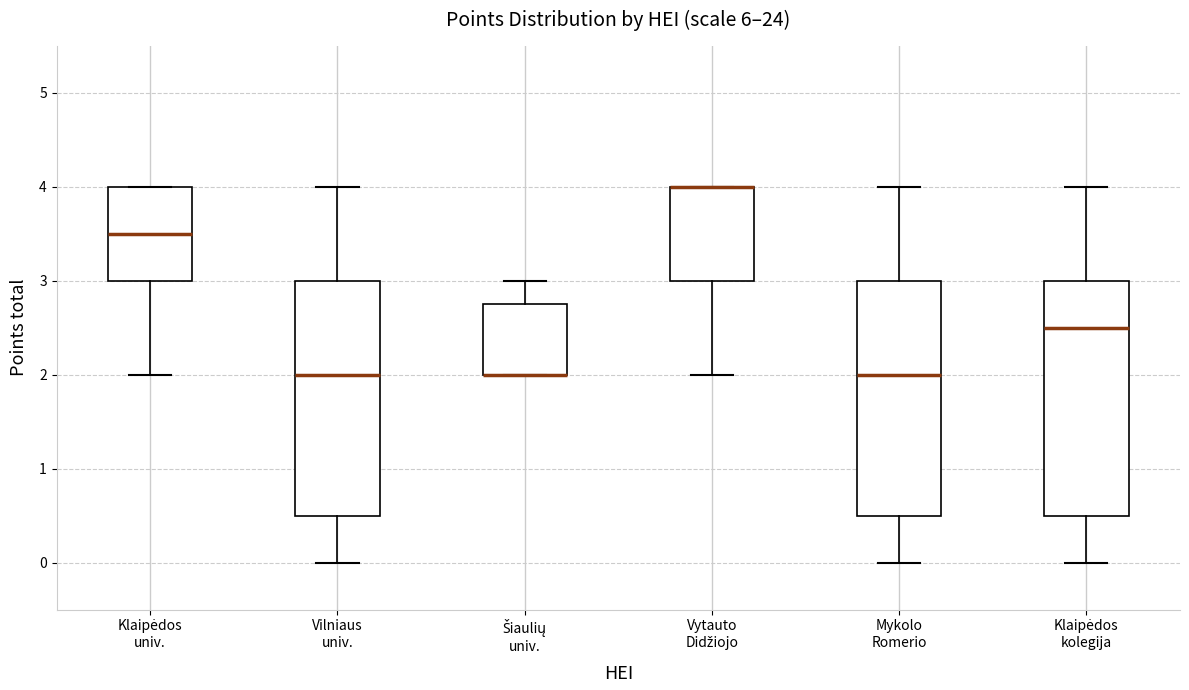

Reading left to right, transcribe this box plot: for each box, give where its median line is, the range the box spans, and where its two whiskers end, as read against the y-axis. The values are not printed on the chart, so give them approximately, as read against the axis.

Klaipėdos univ.: median 3.5, box 3.0 to 4.0, whiskers 2.0 to 4.0
Vilniaus univ.: median 2.0, box 0.5 to 3.0, whiskers 0.0 to 4.0
Šiaulių univ.: median 2.0 (drawn on the box's lower edge), box 2.0 to 2.8, whiskers 2.0 to 3.0
Vytauto Didžiojo: median 4.0 (drawn on the box's upper edge), box 3.0 to 4.0, whiskers 2.0 to 4.0
Mykolo Romerio: median 2.0, box 0.5 to 3.0, whiskers 0.0 to 4.0
Klaipėdos kolegija: median 2.5, box 0.5 to 3.0, whiskers 0.0 to 4.0